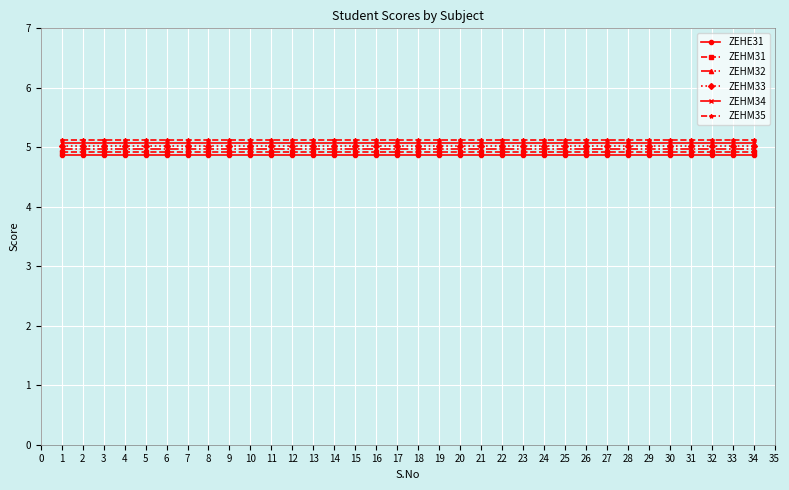

What is the value of the ZEHM32 point at the 4th from the left?

5.0